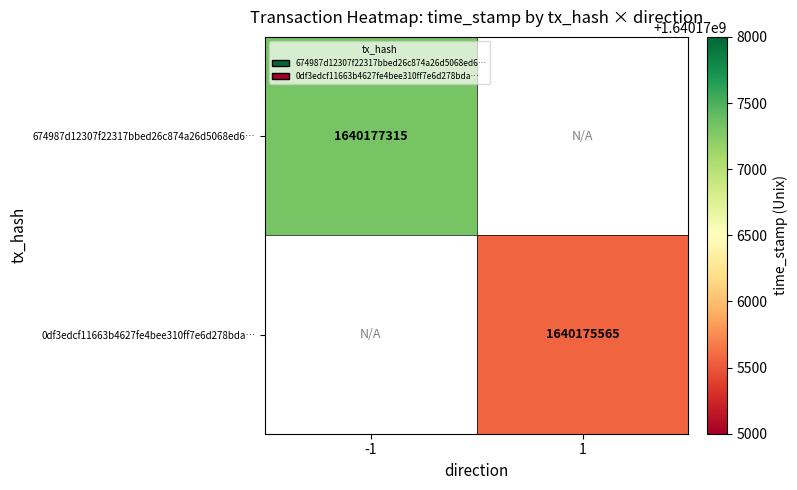

True or false: 674987d12307f22317bbed26c874a26d5068ed6… has a value of 1640177315 at -1.

True